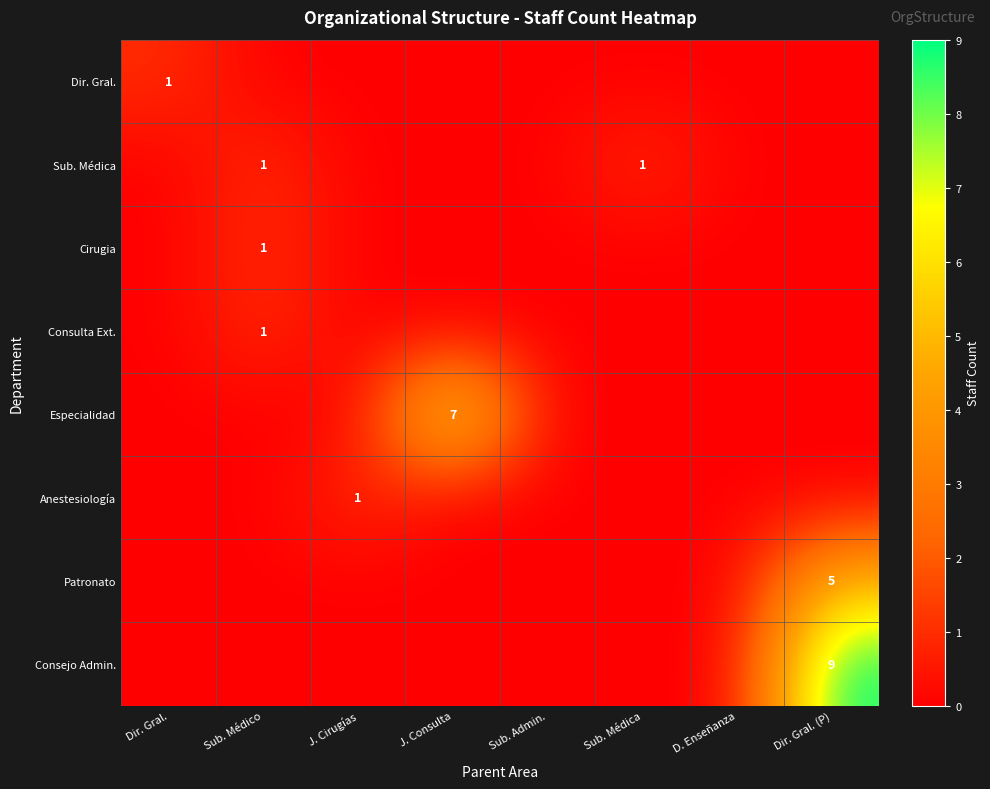

Is it true that Patronato equals 5 at Dir. Gral. (P)?

True